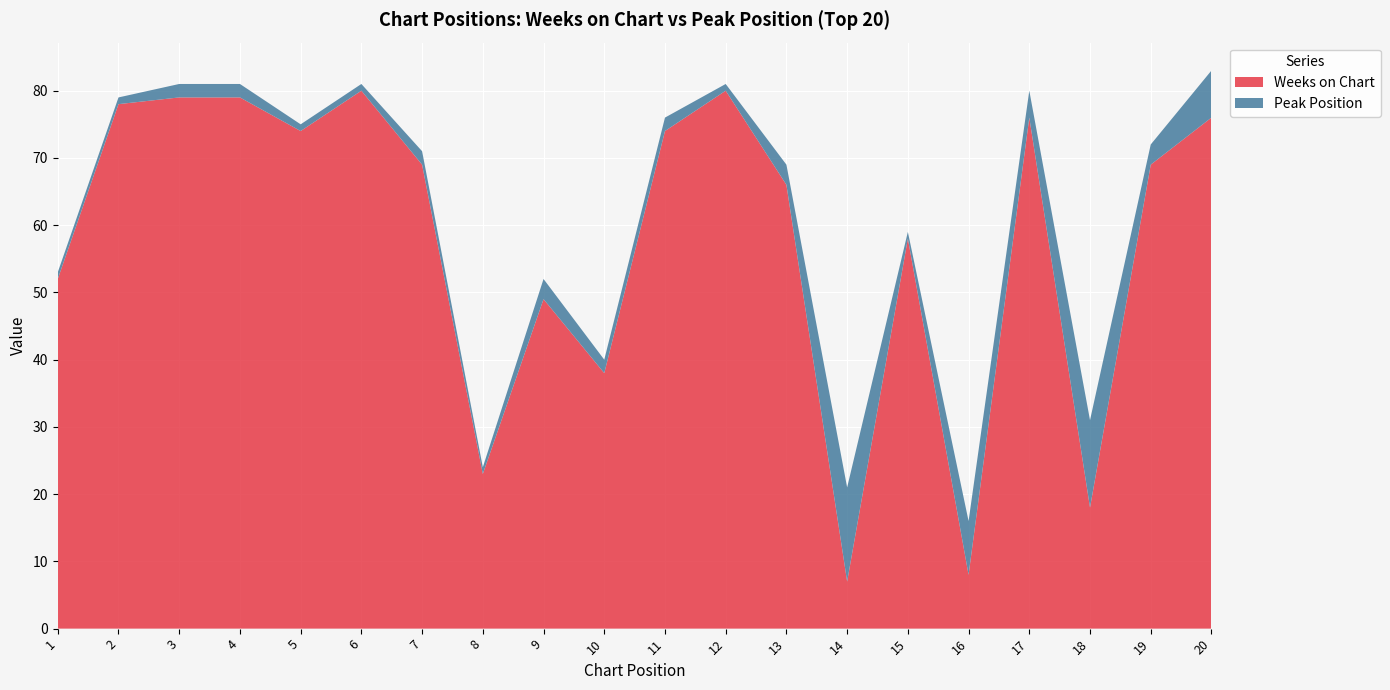

Reading left to right, list all the values displayed in this chart.

Weeks on Chart: 1=52	2=78	3=79	4=79	5=74	6=80	7=69	8=23	9=49	10=38	11=74	12=80	13=66	14=7	15=58	16=8	17=76	18=18	19=69	20=76
Peak Position: 1=1	2=1	3=2	4=2	5=1	6=1	7=2	8=1	9=3	10=2	11=2	12=1	13=3	14=14	15=1	16=8	17=4	18=13	19=3	20=7